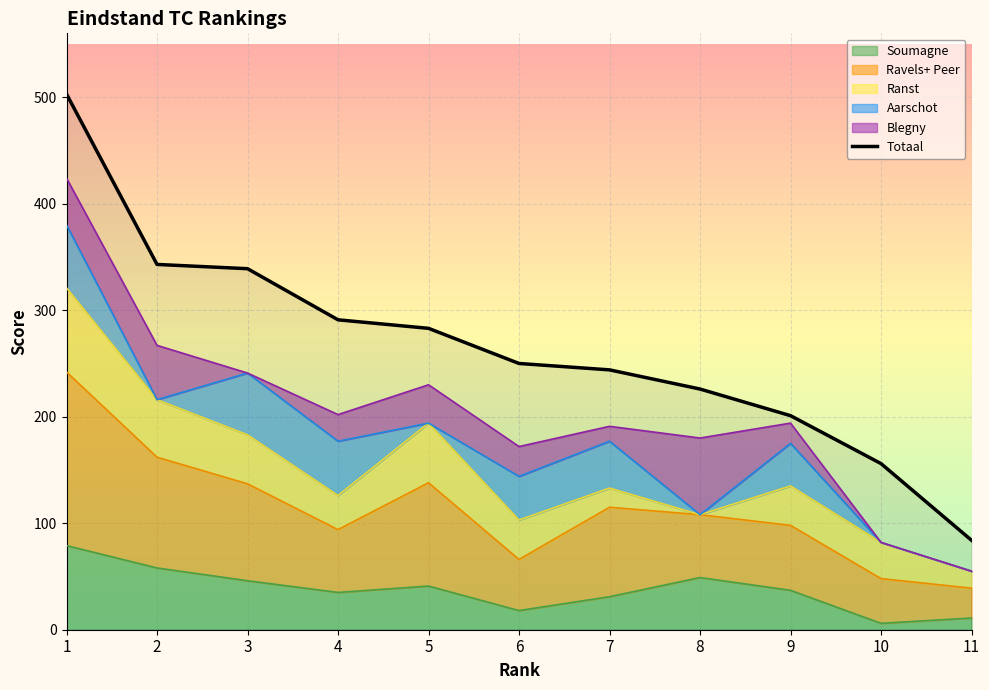

What is the sum of all values?

2920